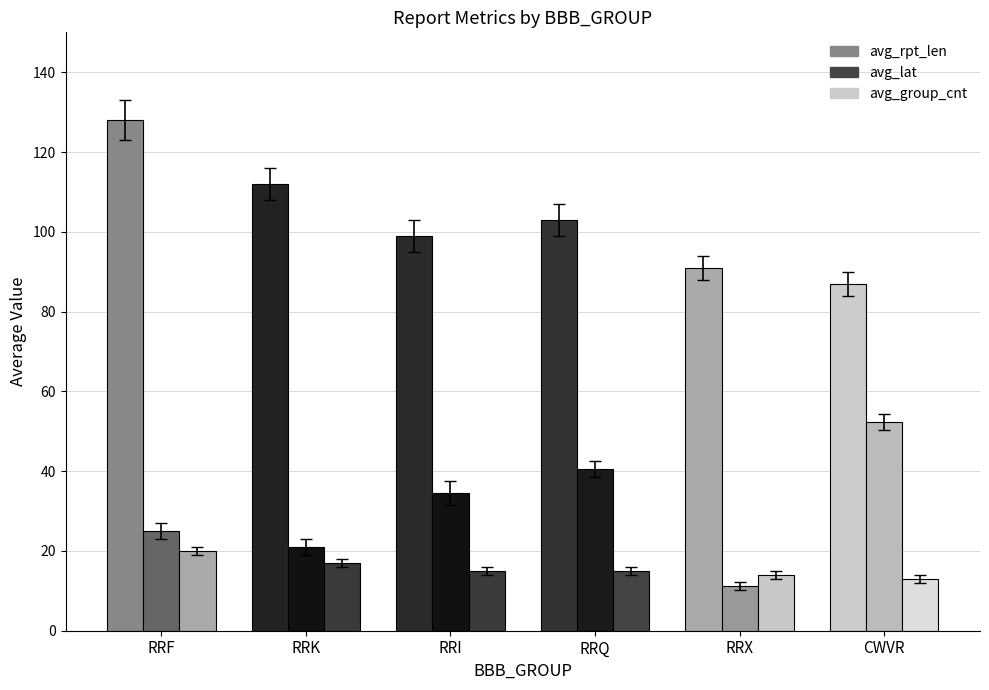

Reading right to left, list all the values displayed in this chart.

avg_rpt_len: 87.0	91.0	103.0	99.0	112.0	128.0
avg_lat: 52.4	11.3	40.6	34.6	20.9	25.0
avg_group_cnt: 13.0	14.0	15.0	15.0	17.0	20.0